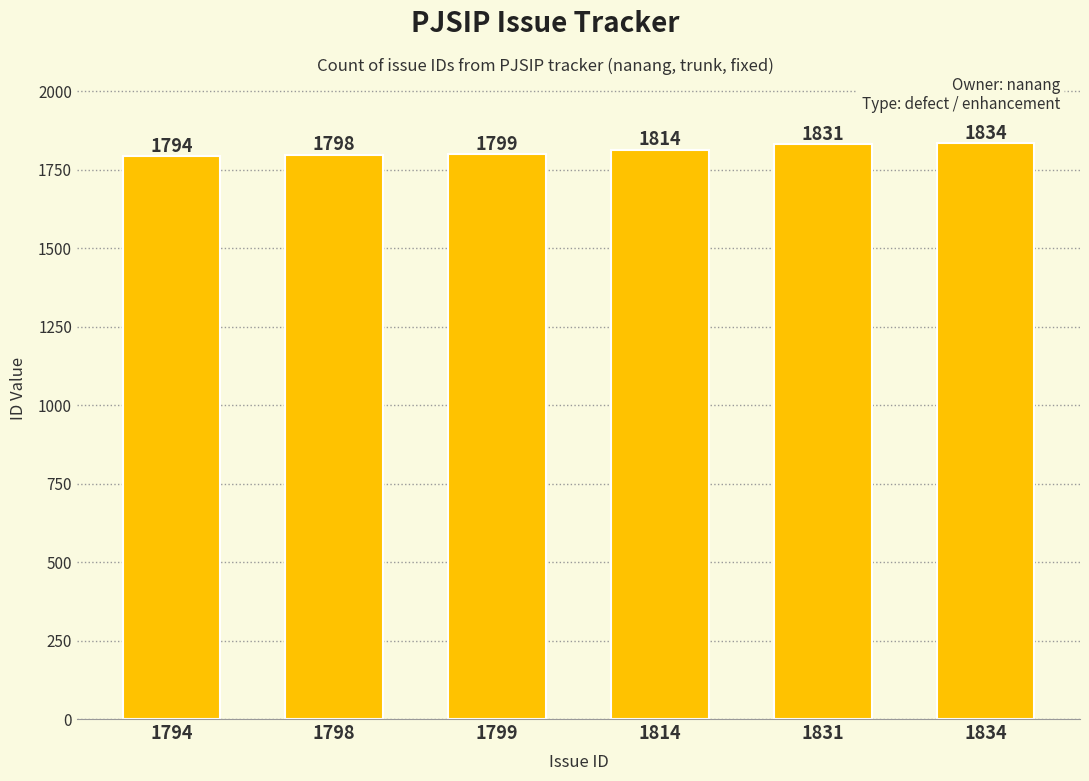

Which label corresponds to the smallest value in the chart?

1794